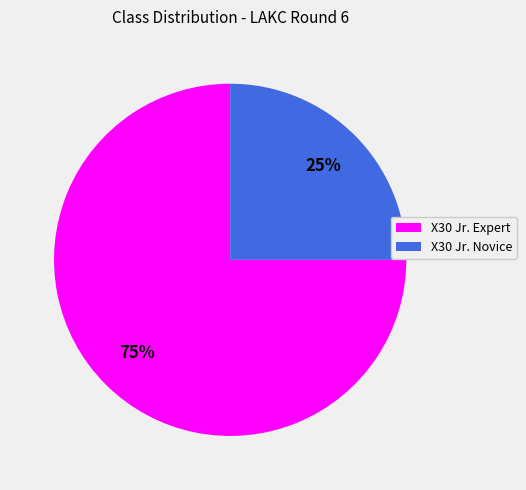

To the nearest percent, what portion does X30 Jr. Novice represent?

25%